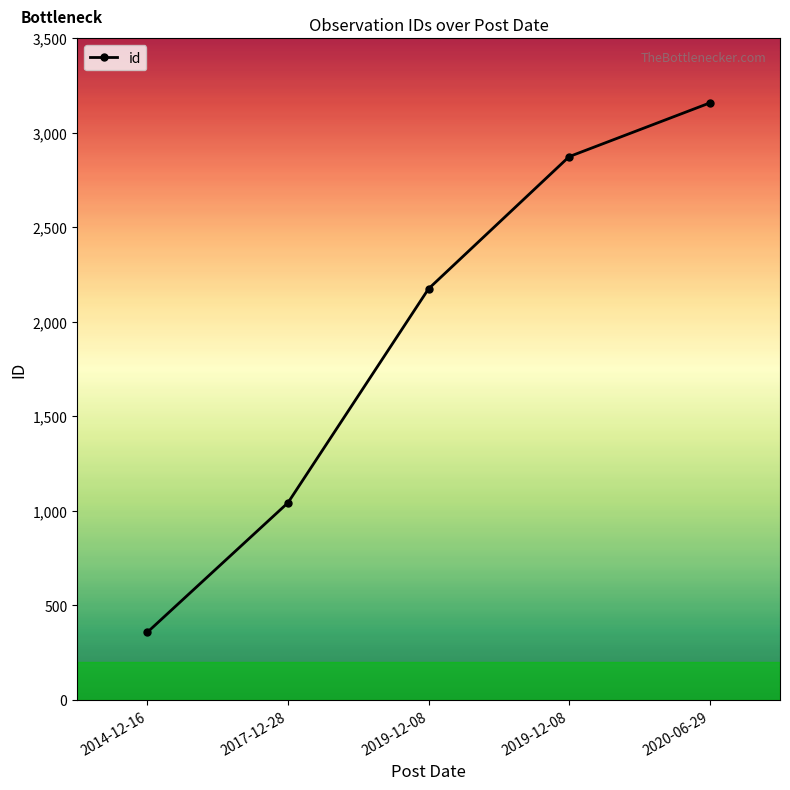

Count the number of categories in the chart.

5